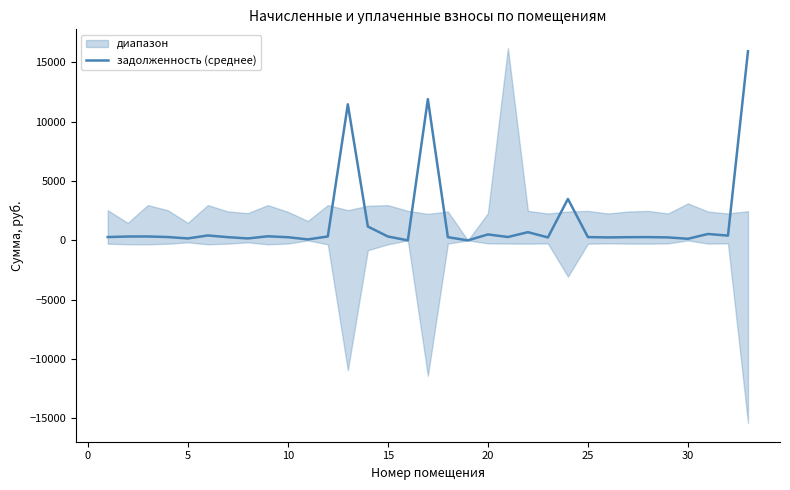

How many interior local peaks (higher than both neighbors) does the data have?

10